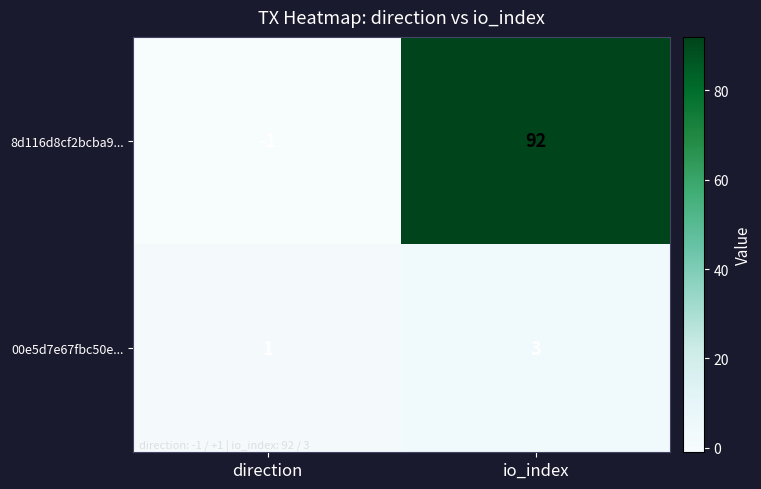

List the series in order of their overall mean, highest first.

8d116d8cf2bcba9..., 00e5d7e67fbc50e...